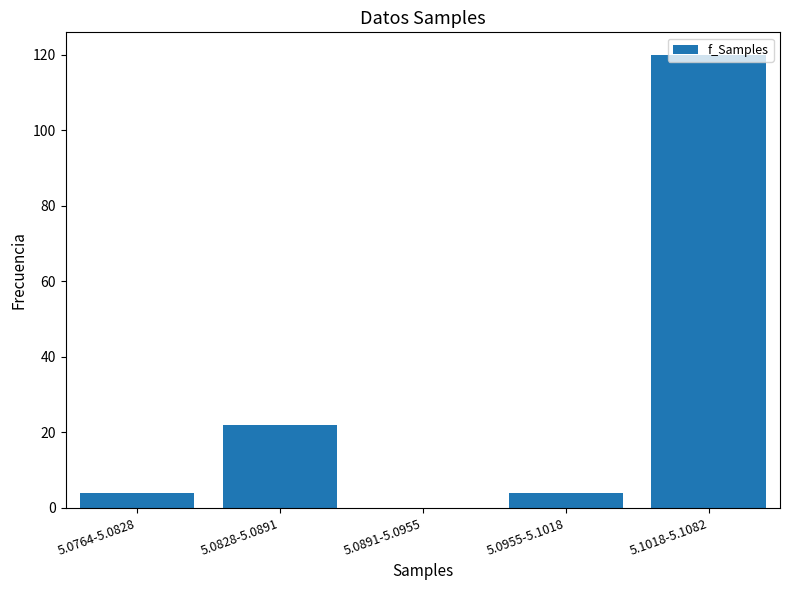

What is the change in value from 5.0828-5.0891 to 5.0891-5.0955?

-22